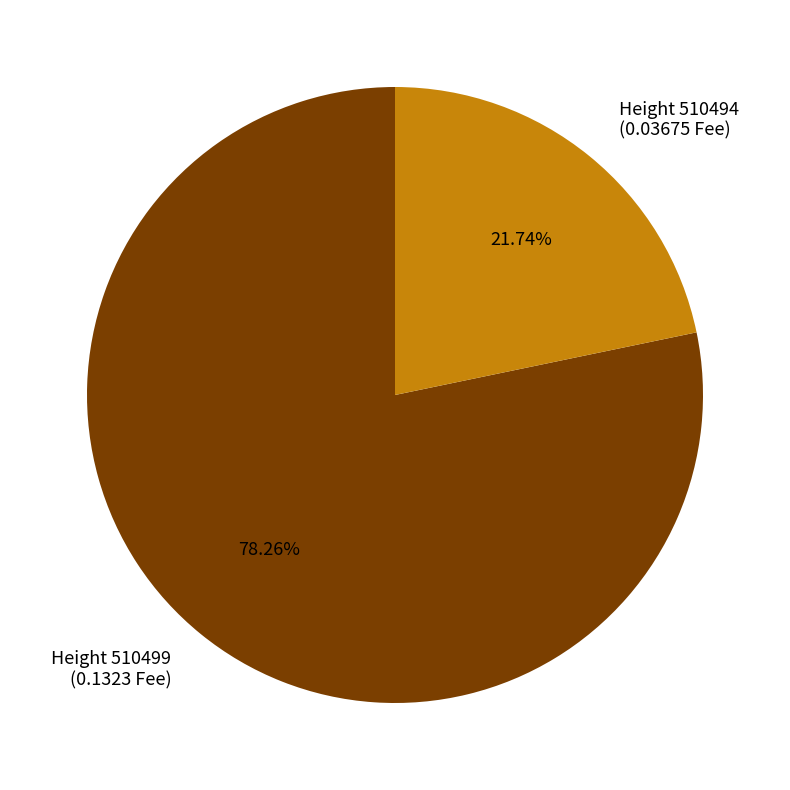

How many slices are in this pie chart?

2